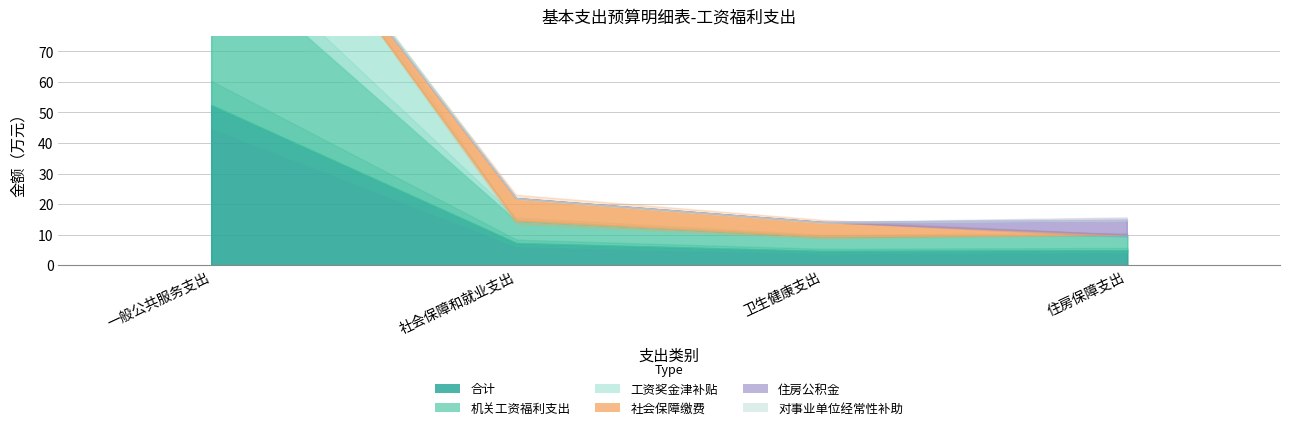

What is the difference between the second highest and second lowest values in the 社会保障缴费 series?

4.7